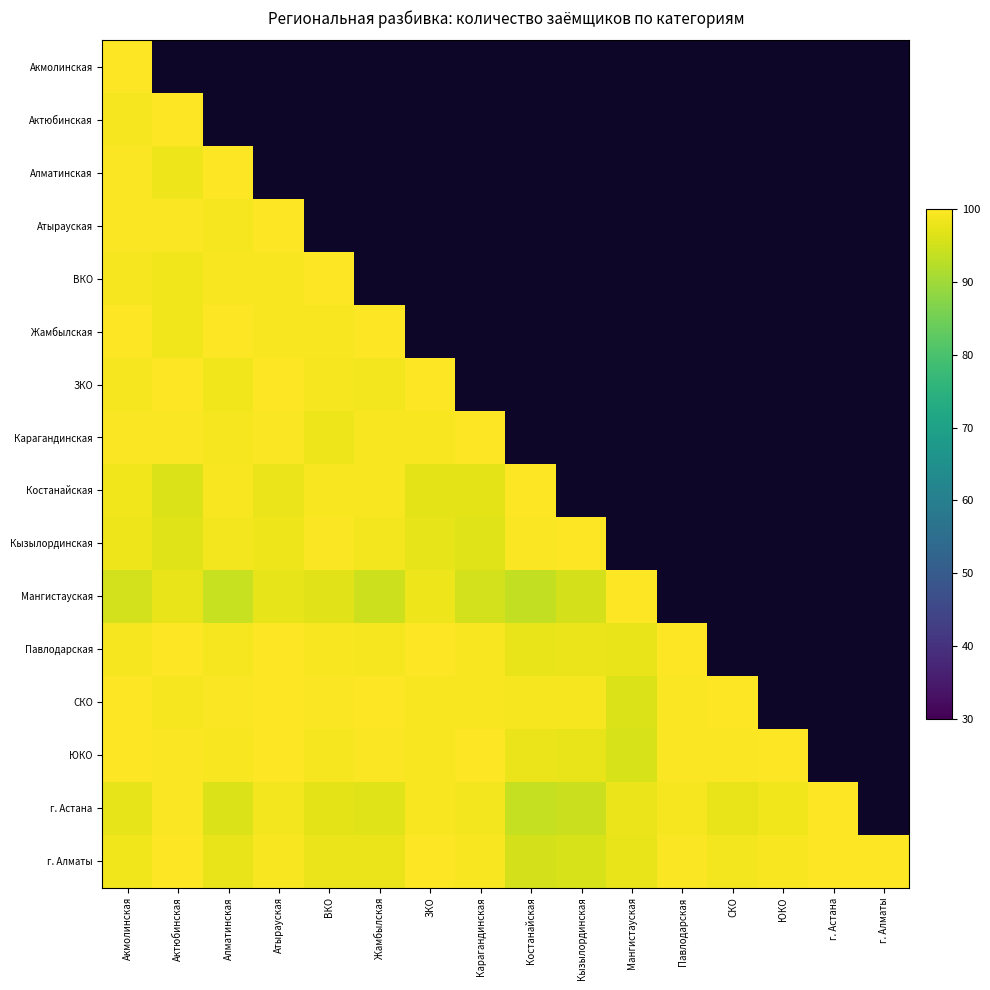

At Кызылординская, list the series in order from largest to smallest.

Акмолинская, Актюбинская, Алматинская, Атырауская, ВКО, Жамбылская, ЗКО, Карагандинская, Костанайская, Кызылординская, СКО, Павлодарская, ЮКО, г. Алматы, Мангистауская, г. Астана